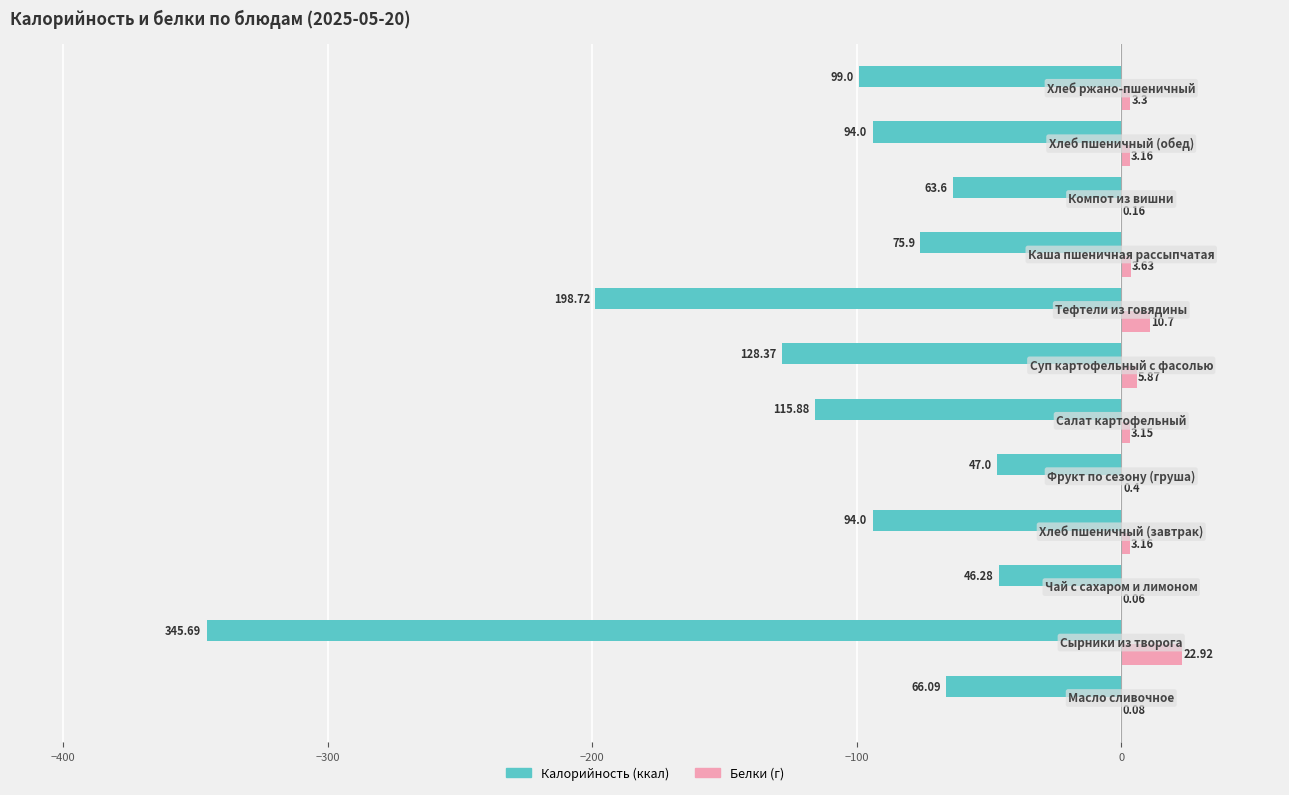

How many series are shown in this chart?

2